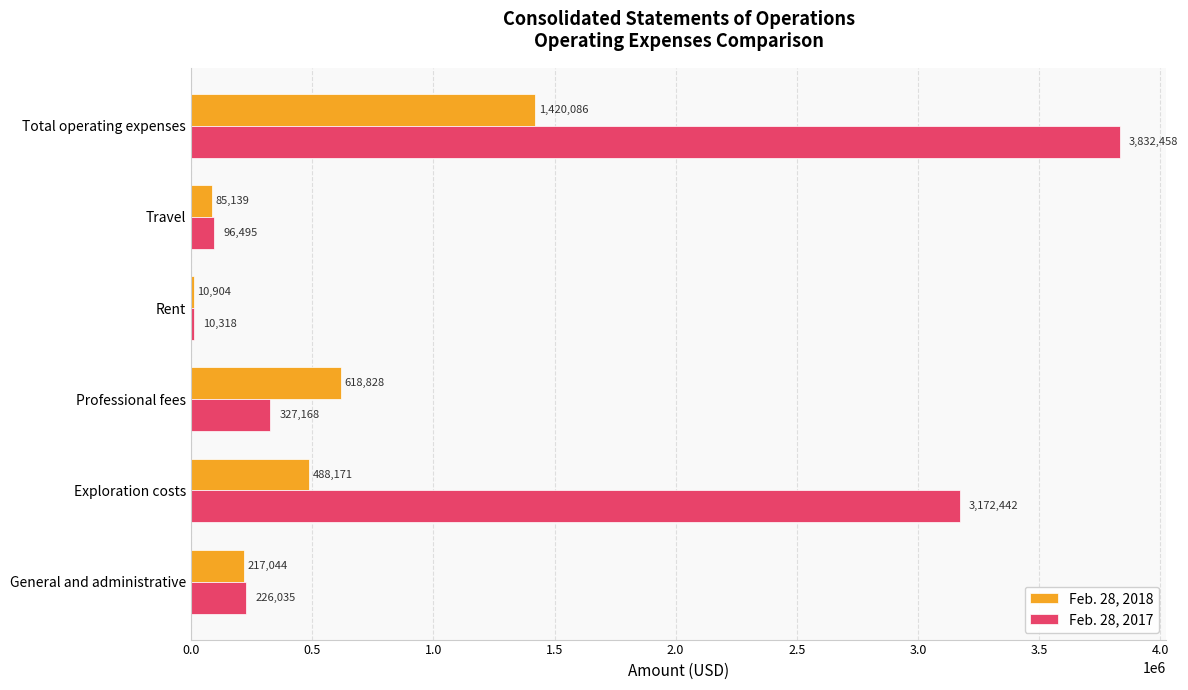

The value of Feb. 28, 2017 at Professional fees is 327168. True or false?

True